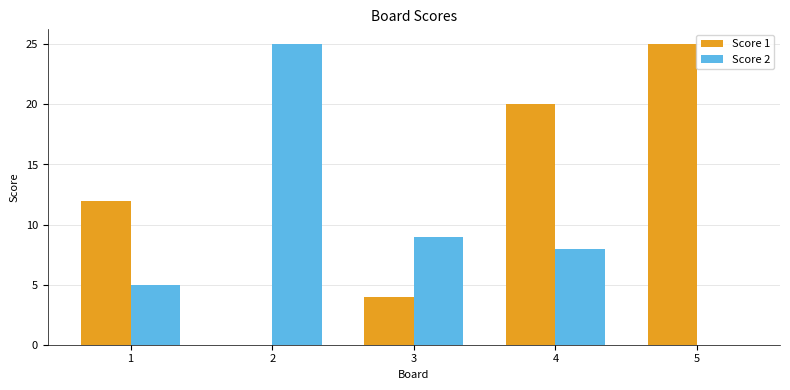

What are all the series names shown in the legend?

Score 1, Score 2